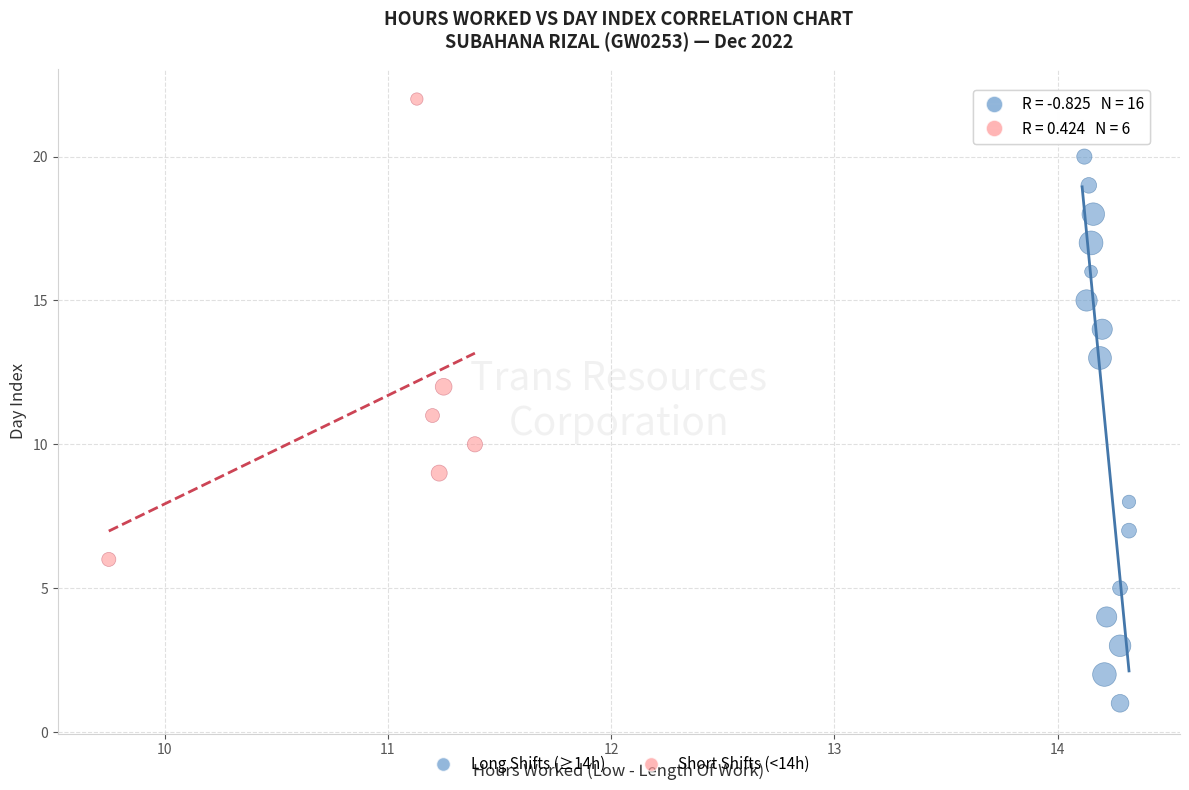

Which series has the widest spread of Y values?

Long Shifts (≥14h)